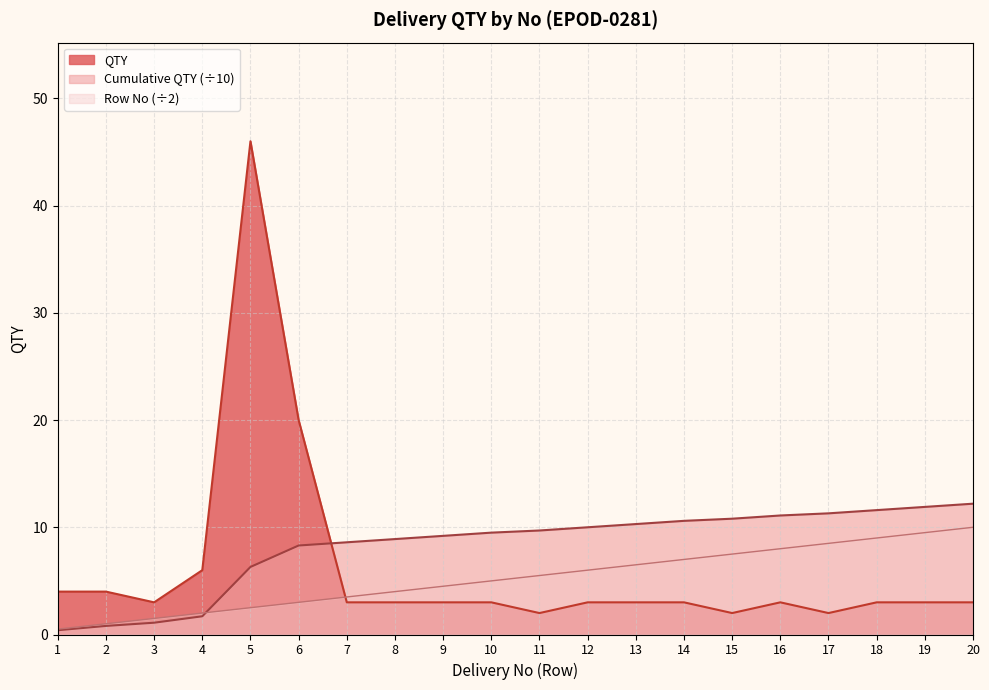

Reading right to left, extract all data points from this chart.

QTY: 20=3.0	19=3.0	18=3.0	17=2.0	16=3.0	15=2.0	14=3.0	13=3.0	12=3.0	11=2.0	10=3.0	9=3.0	8=3.0	7=3.0	6=20.0	5=46.0	4=6.0	3=3.0	2=4.0	1=4.0
Cumulative QTY: 20=12.2	19=11.9	18=11.6	17=11.3	16=11.1	15=10.8	14=10.6	13=10.3	12=10.0	11=9.7	10=9.5	9=9.2	8=8.9	7=8.6	6=8.3	5=6.3	4=1.7	3=1.1	2=0.8	1=0.4
Row No: 20=10.0	19=9.5	18=9.0	17=8.5	16=8.0	15=7.5	14=7.0	13=6.5	12=6.0	11=5.5	10=5.0	9=4.5	8=4.0	7=3.5	6=3.0	5=2.5	4=2.0	3=1.5	2=1.0	1=0.5